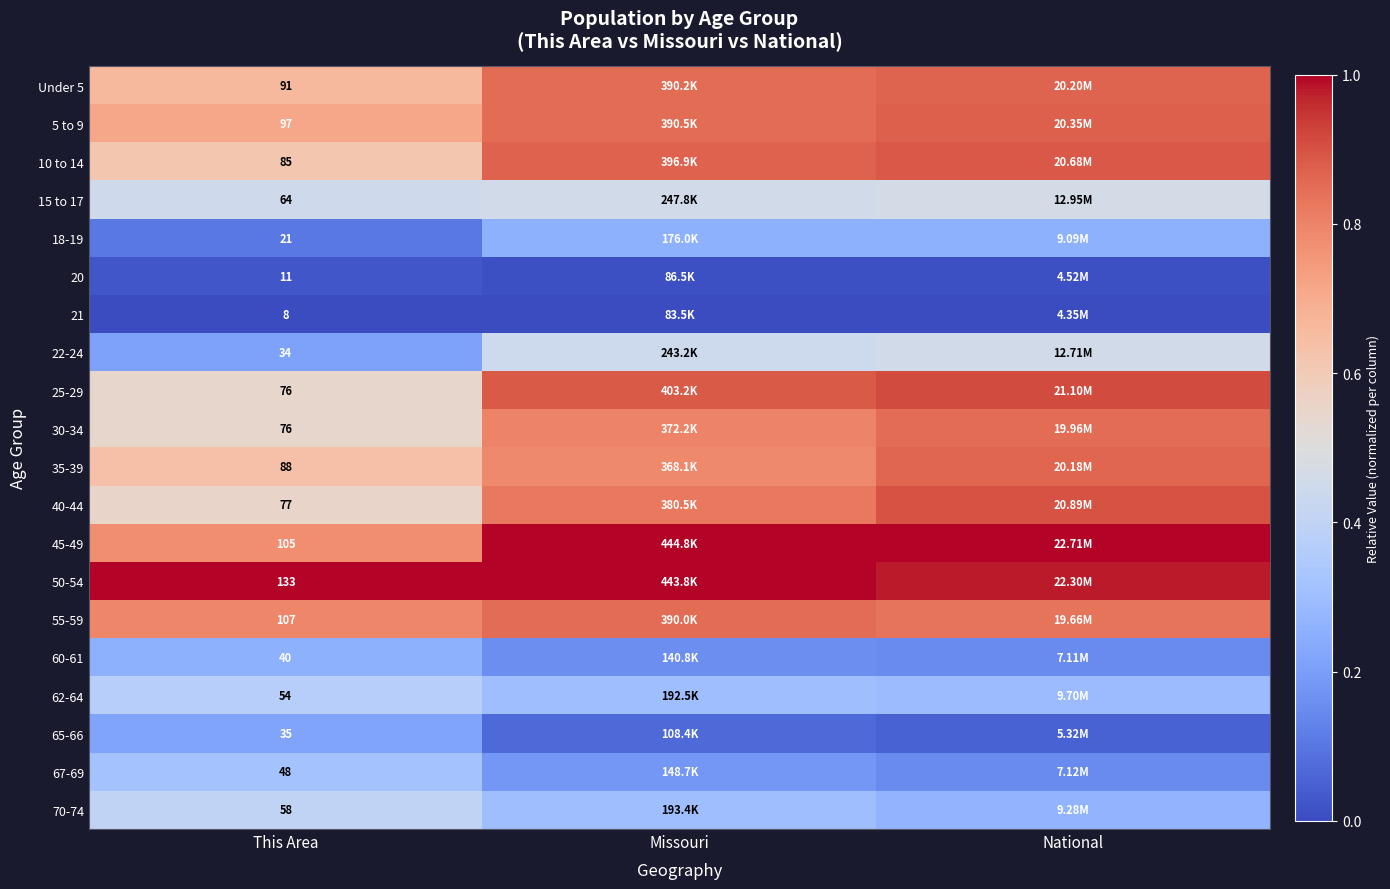

At which category is the sum across all series the highest?

National